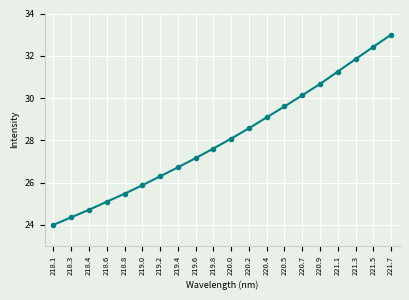

What is the smallest value displayed?

24.0